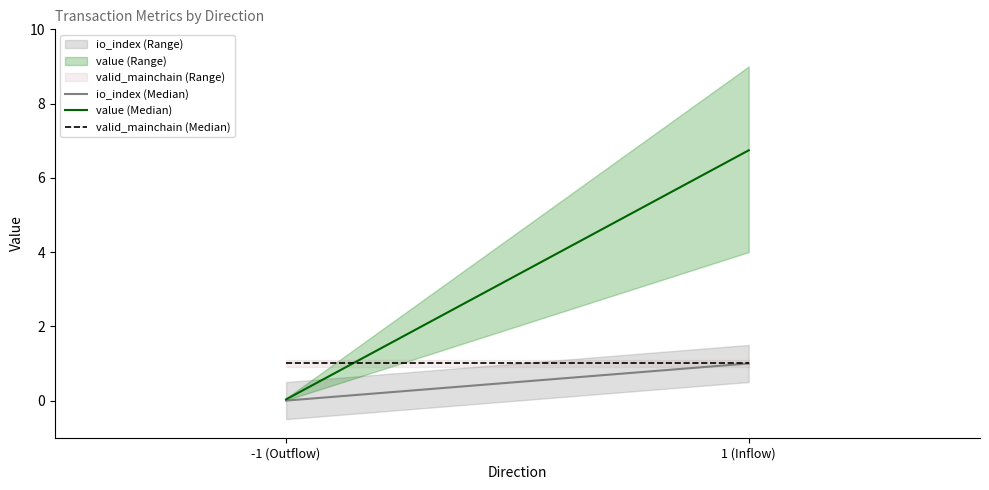

Where is io_index (Median) nearest to the value 0?

-1 (Outflow)